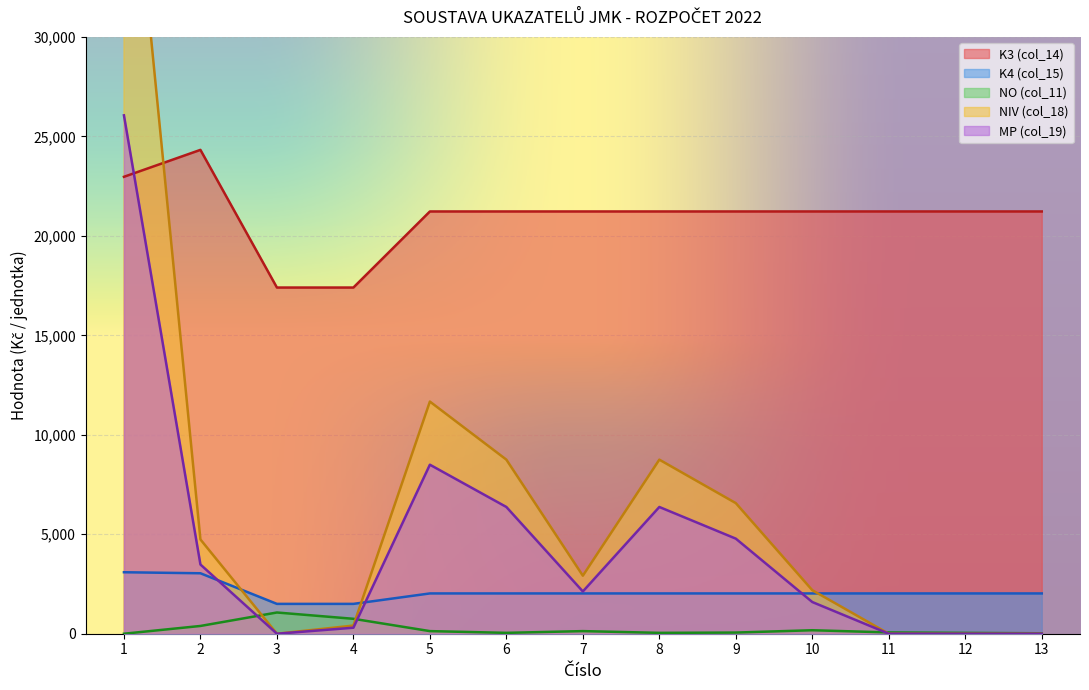

What is the difference between the NO (col_11) values at 4 and 12?

707.0